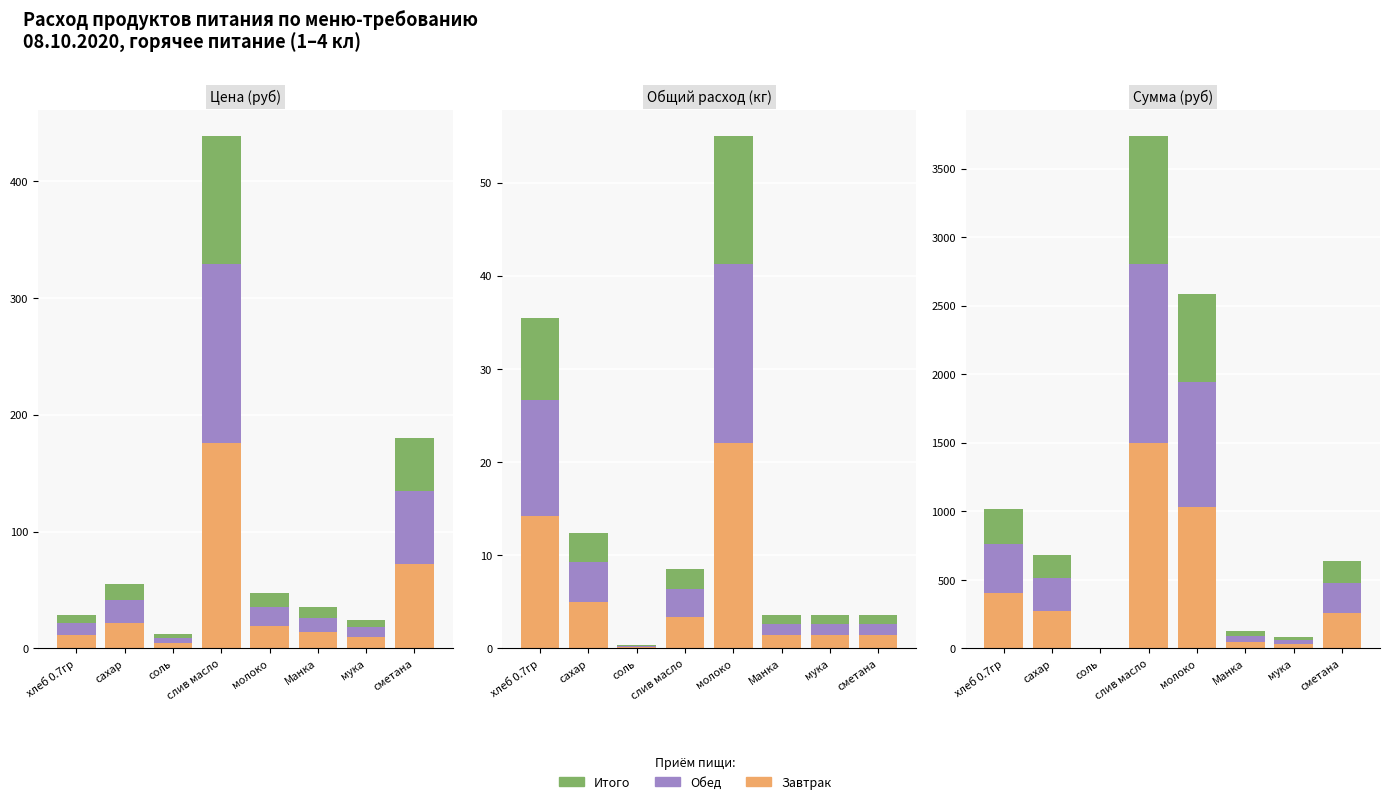

Is it true that Завтрак equals 49.7 at Манка?

True